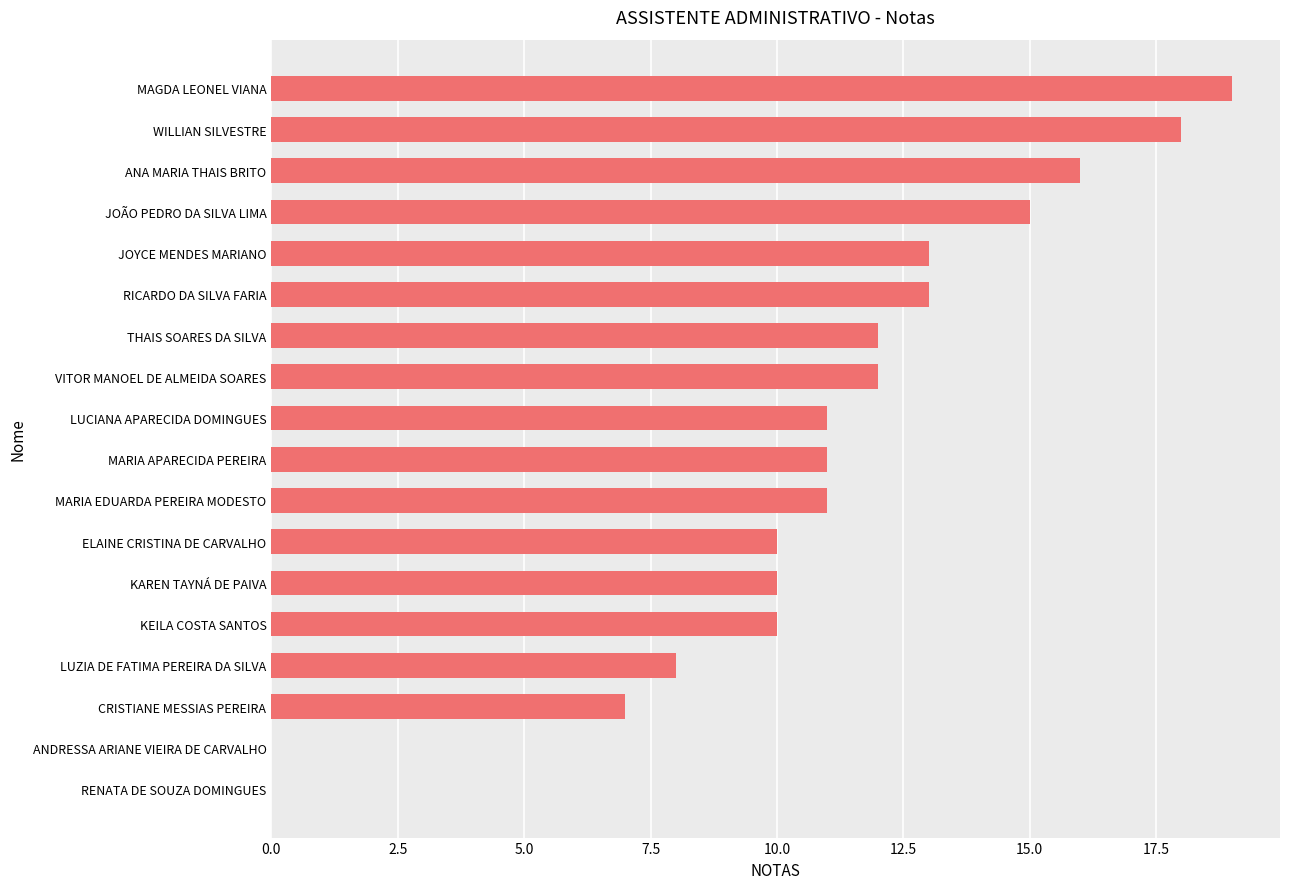

How many categories are shown in the chart?

18